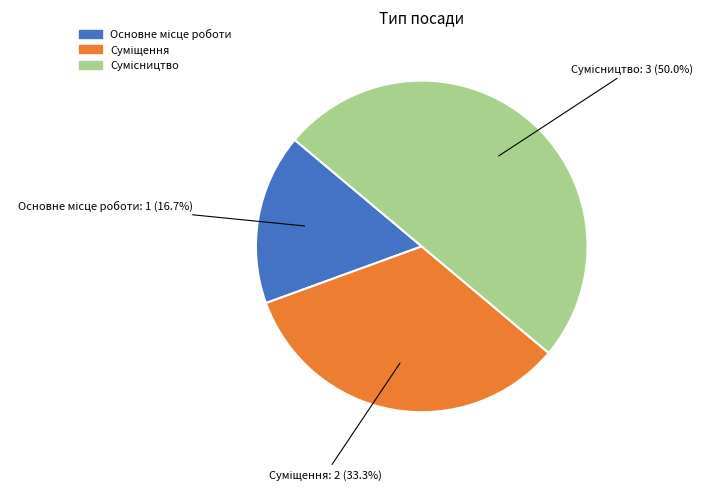

How many segments does this pie chart have?

3